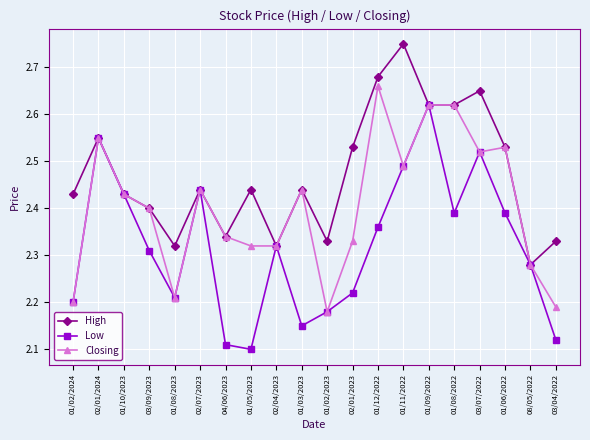

The value of High at 03/09/2023 is 2.4. True or false?

True